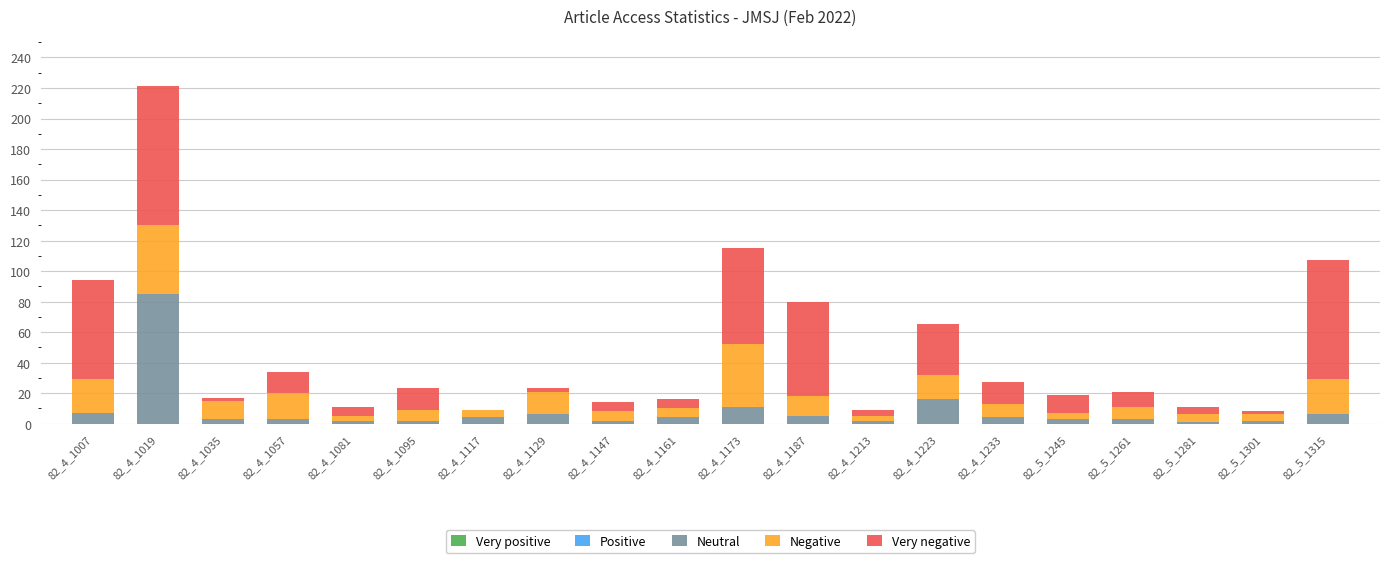

Which category has the highest value in the Neutral series?

82_4_1019